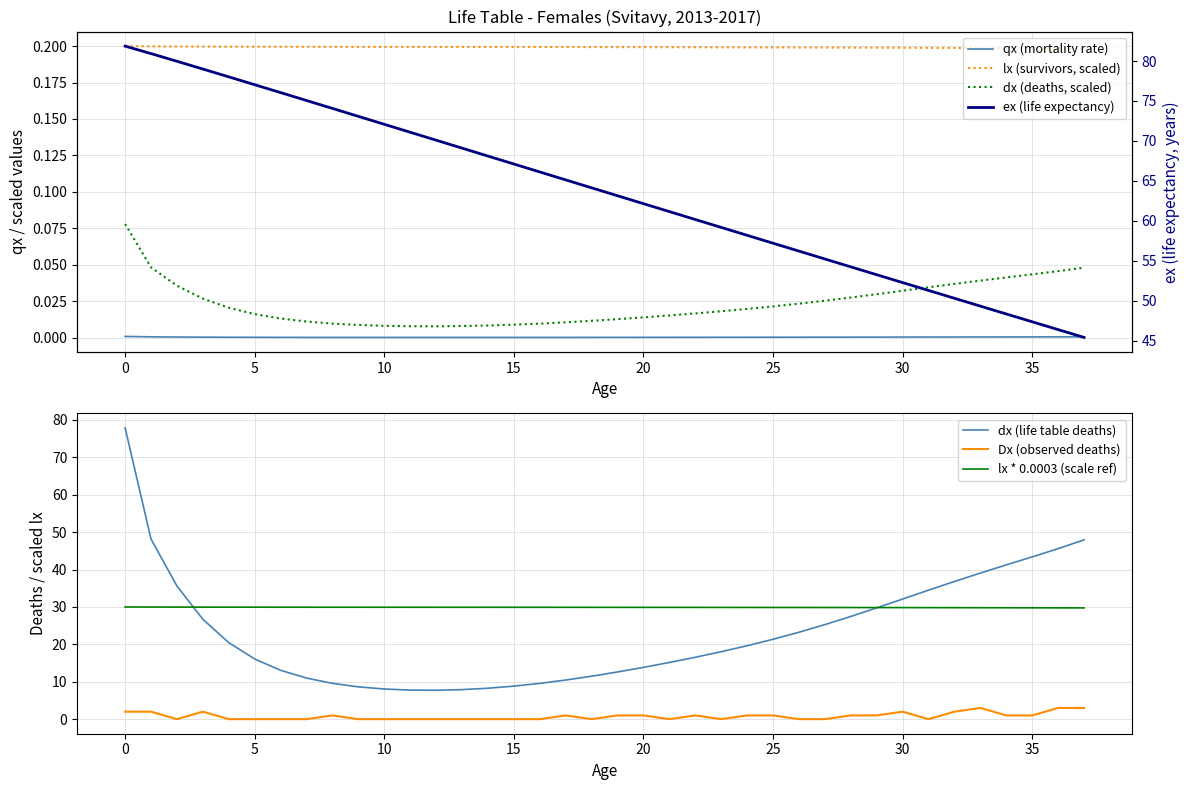

Reading left to right, extract all data points from this chart.

qx: 0.0	0.0	0.0	0.0	0.0	0.0	0.0	0.0	0.0	0.0	0.0	0.0	0.0	0.0	0.0	0.0	0.0	0.0	0.0	0.0	0.0	0.0	0.0	0.0	0.0	0.0	0.0	0.0	0.0	0.0	0.0	0.0	0.0	0.0	0.0	0.0	0.0	0.0
lx: 0.2	0.2	0.2	0.2	0.2	0.2	0.2	0.2	0.2	0.2	0.2	0.2	0.2	0.2	0.2	0.2	0.2	0.2	0.2	0.2	0.2	0.2	0.2	0.2	0.2	0.2	0.2	0.2	0.2	0.2	0.2	0.2	0.2	0.2	0.2	0.2	0.2	0.2
dx: 0.1	0.0	0.0	0.0	0.0	0.0	0.0	0.0	0.0	0.0	0.0	0.0	0.0	0.0	0.0	0.0	0.0	0.0	0.0	0.0	0.0	0.0	0.0	0.0	0.0	0.0	0.0	0.0	0.0	0.0	0.0	0.0	0.0	0.0	0.0	0.0	0.0	0.0
ex: 81.9	80.9	80.0	79.0	78.0	77.0	76.1	75.1	74.1	73.1	72.1	71.1	70.1	69.1	68.1	67.1	66.1	65.1	64.1	63.1	62.1	61.2	60.2	59.2	58.2	57.2	56.2	55.2	54.2	53.2	52.3	51.3	50.3	49.3	48.3	47.4	46.4	45.4